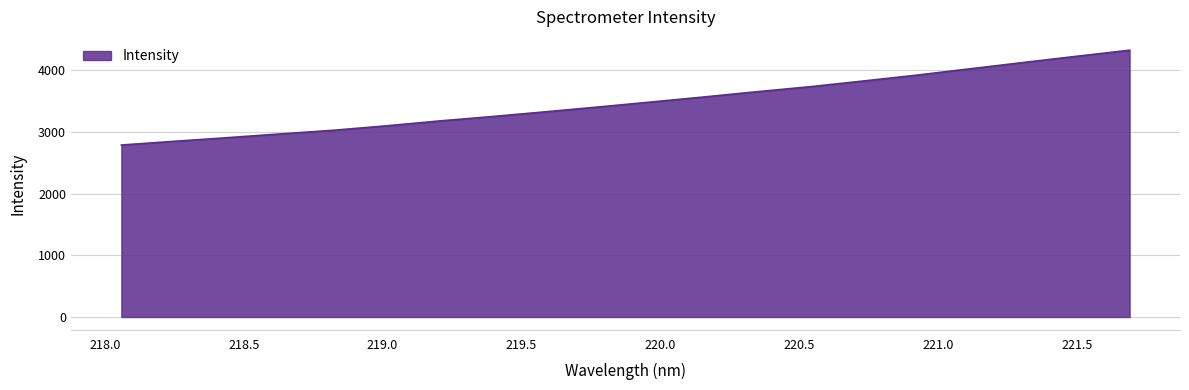

What is the greatest value displayed?

4326.5